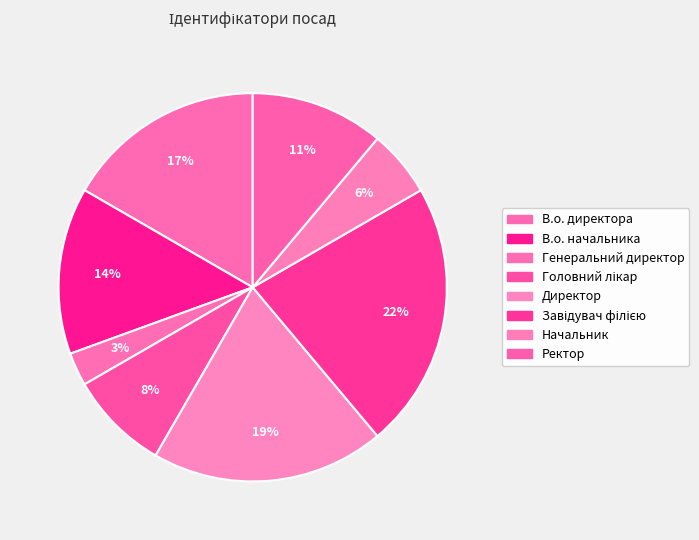

Is it true that В.о. начальника is 25% of the pie?

False